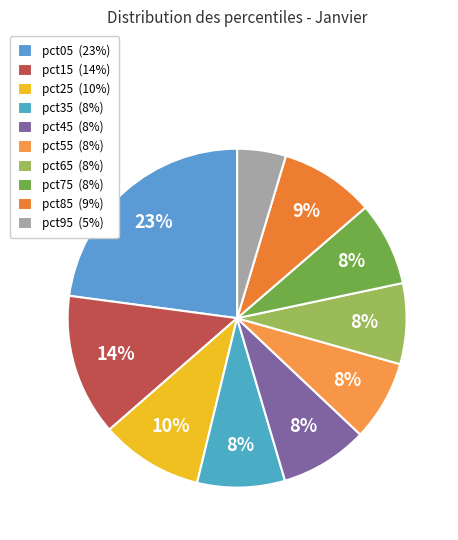

To the nearest percent, what is the difference between the pct05 and pct95 slice percentages?

18%